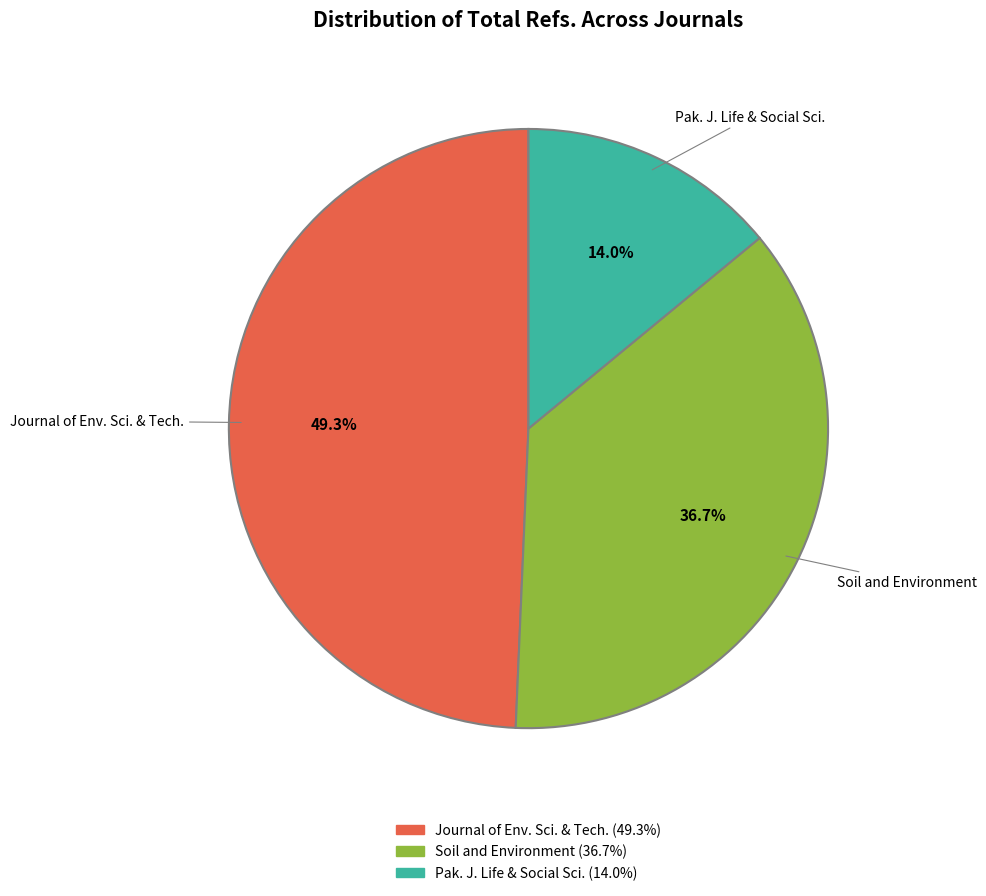

Combined, what portion of the pie is Soil and Environment and Pak. J. Life & Social Sci.?

50.7%